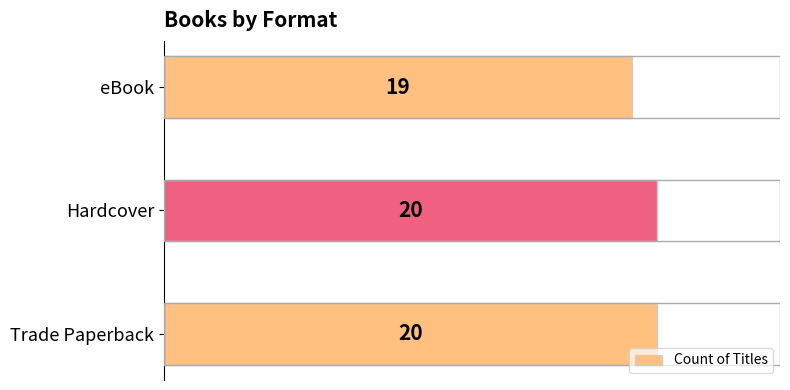

Is it true that the value at eBook is 19?

True